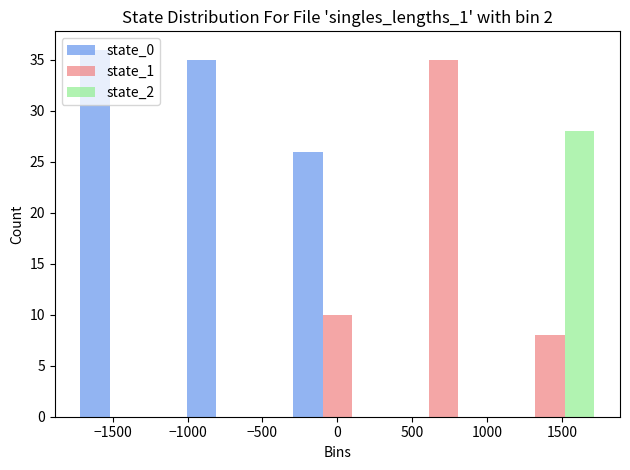

Reading left to right, list every range on the x-axis with the height of the bar of each series over it. Neither the bar edges nor the heights are printed on the chart, so give them approximately, as read against the axes.

-1750 to -1050: state_0=36	state_1=0	state_2=0
-1050 to -350: state_0=35	state_1=0	state_2=0
-350 to 350: state_0=26	state_1=10	state_2=0
350 to 1050: state_0=0	state_1=35	state_2=0
1050 to 1750: state_0=0	state_1=8	state_2=28